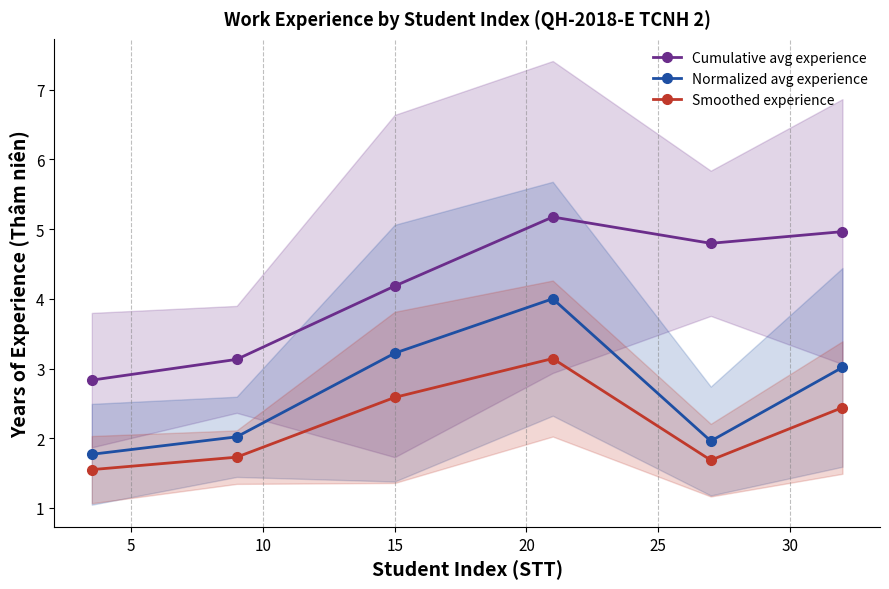

Does the chart display data point markers on the line(s)?

Yes